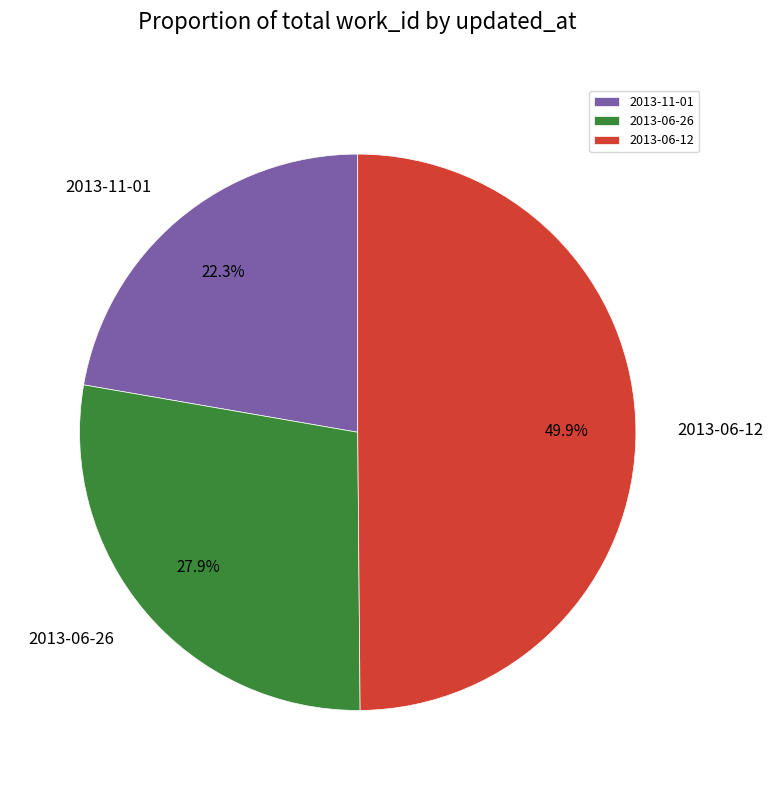

To the nearest percent, what portion does 2013-11-01 represent?

22%